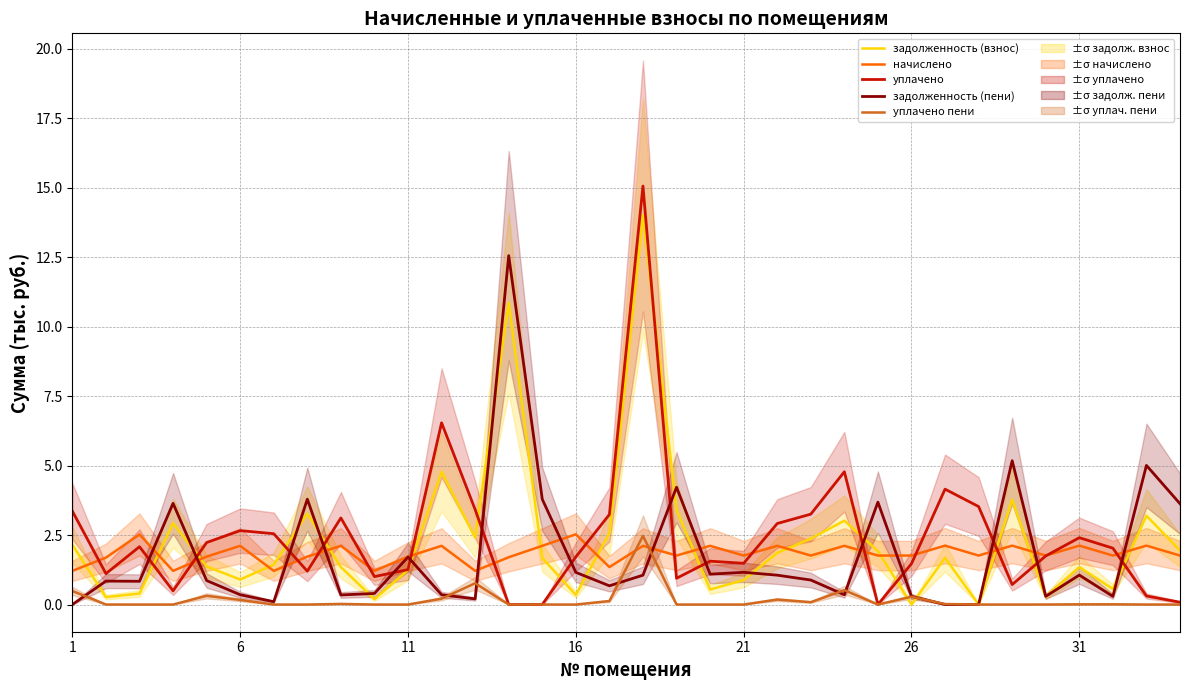

Is this an area chart (filled region under the line)?

No